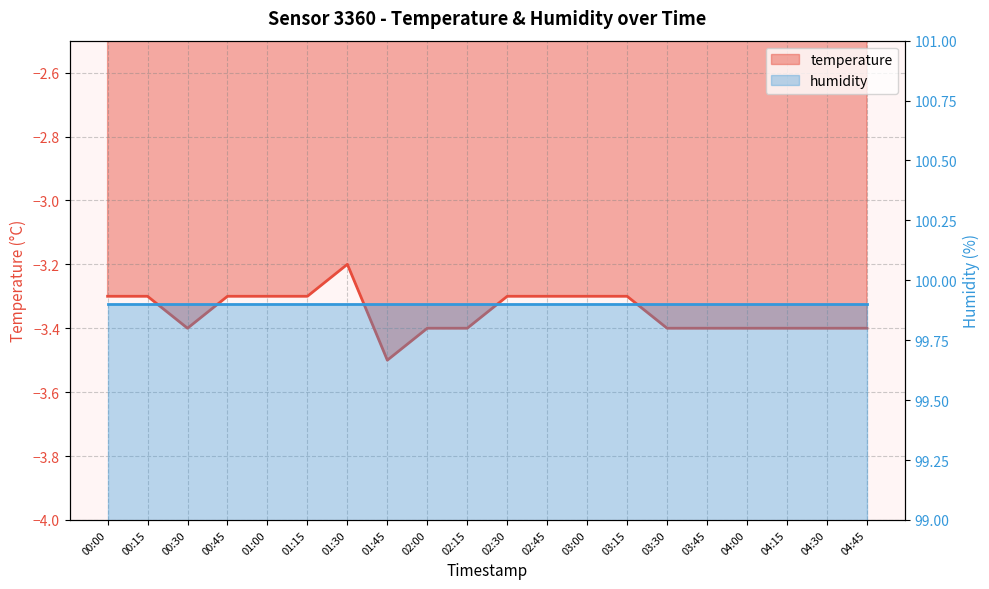

Which category has the highest value across all series?

01:30